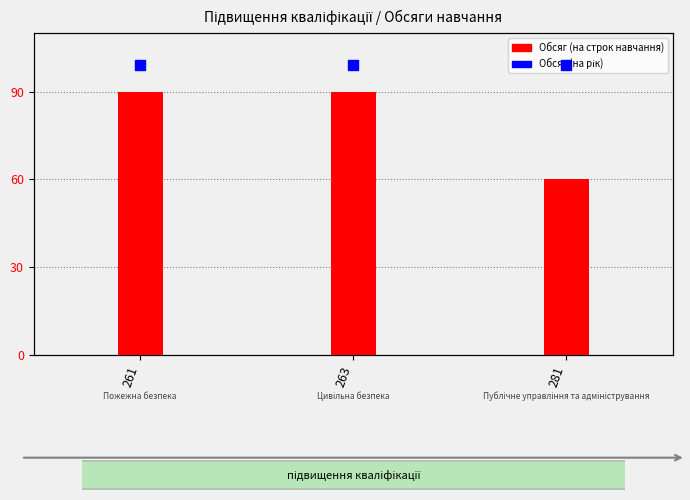

At which category is the sum across all series the highest?

261